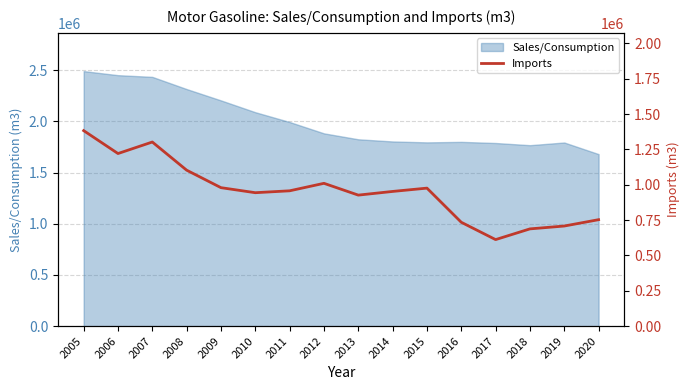

The chart shows a value of 734729.0 at 2016. True or false?

True